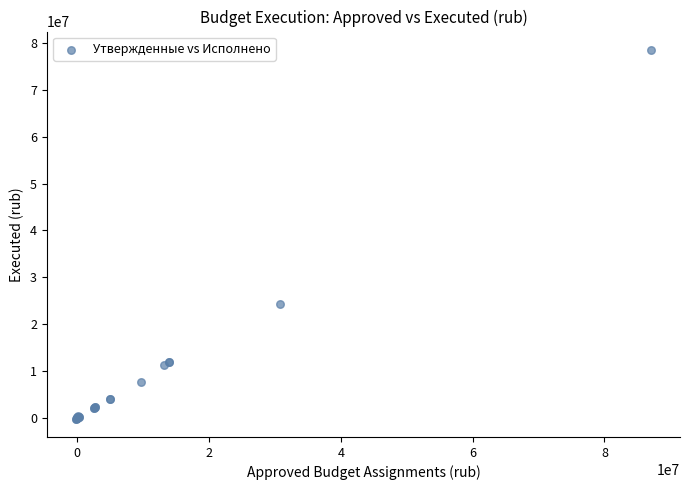

What Y value in the scatter plot is closest to 39169155?

24347125.4